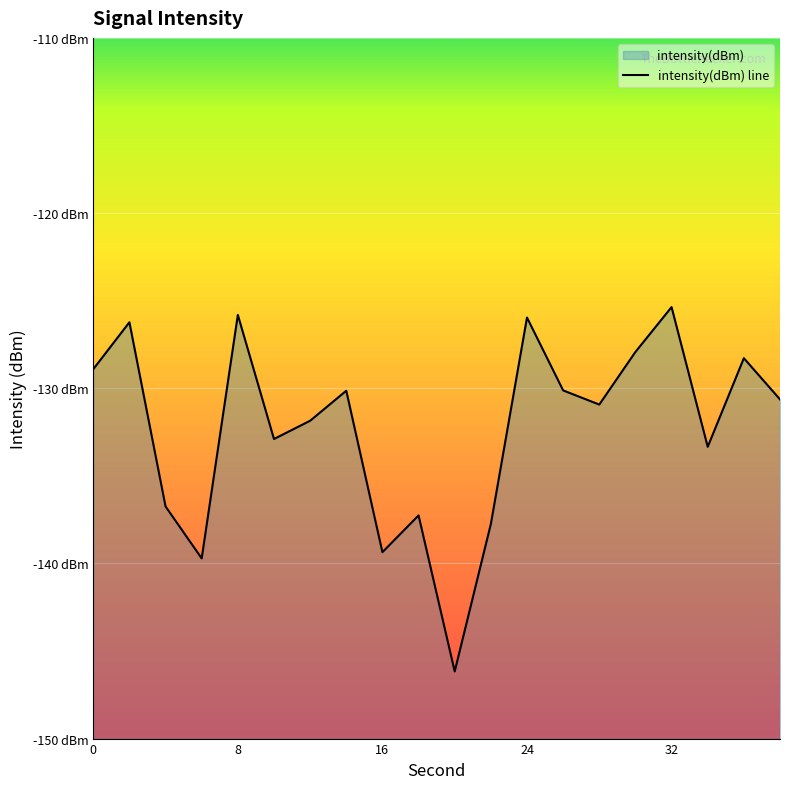

What is the average value?

-132.3